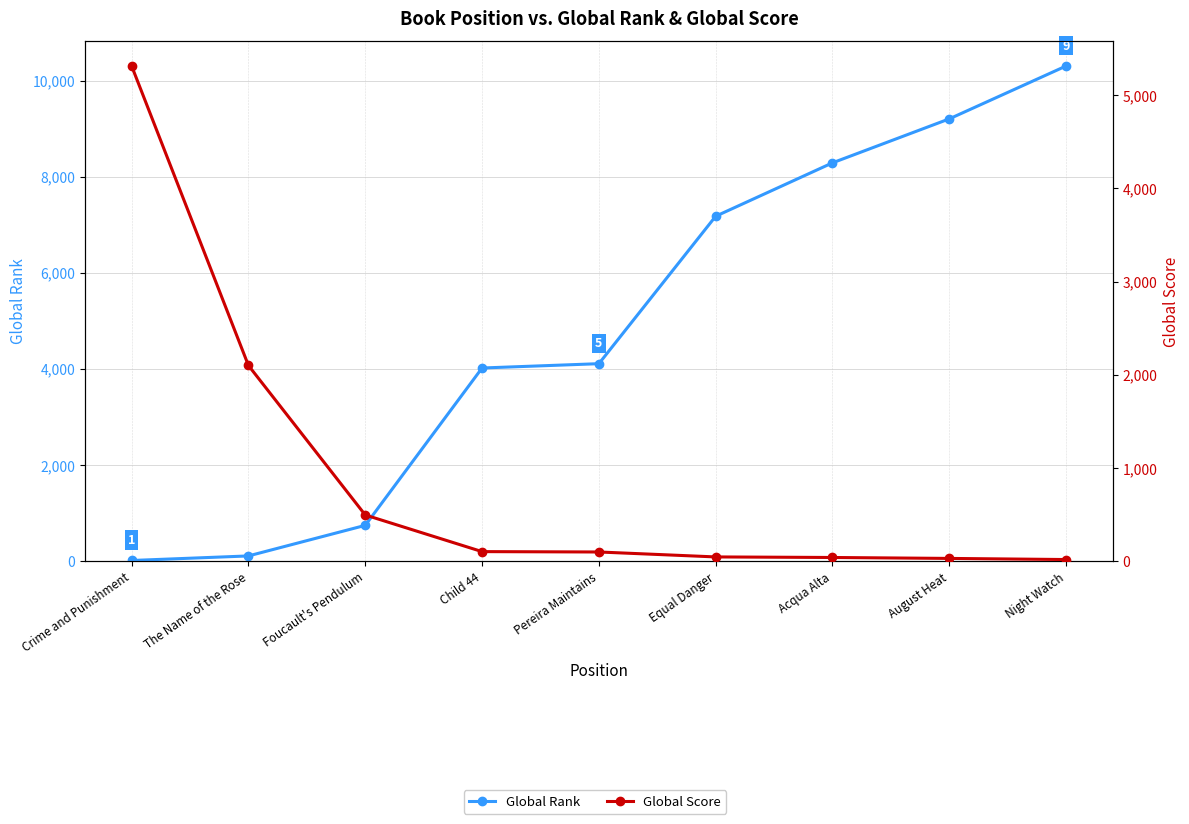

What is the difference between the second highest and second lowest values in the Global Score series?

2070